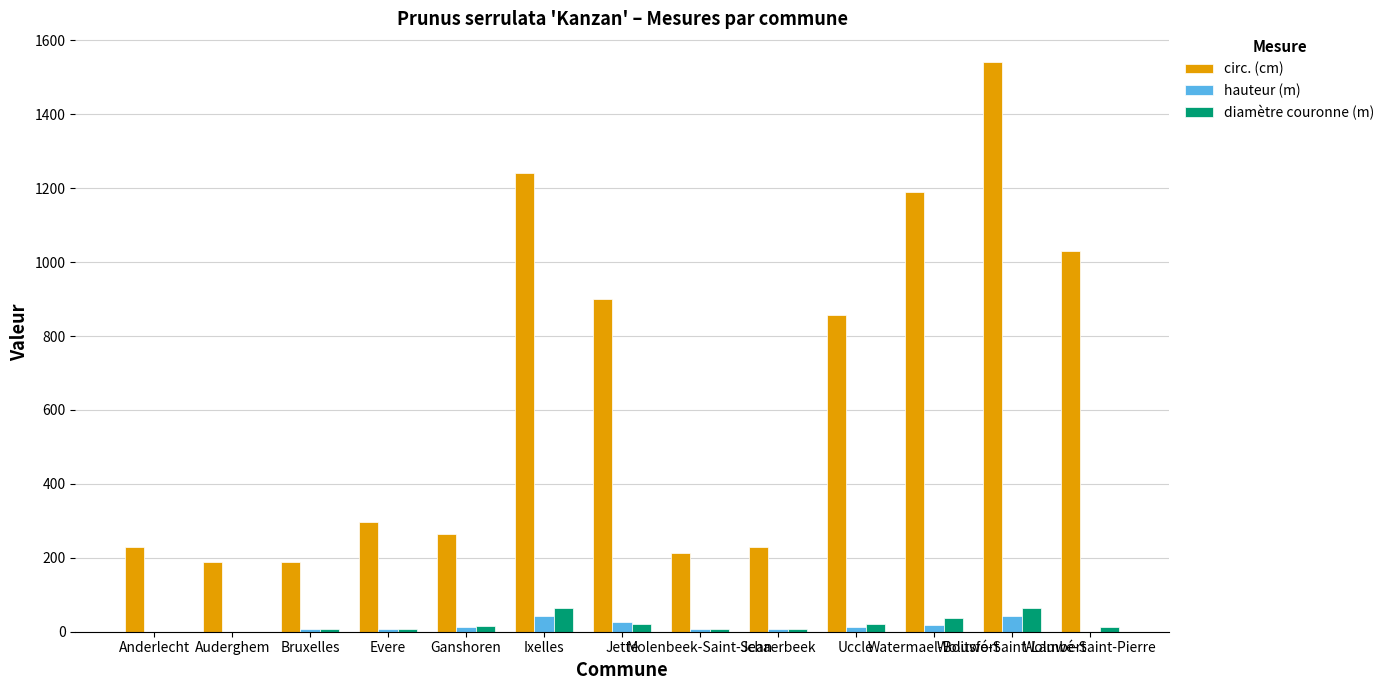

The diamètre couronne (m) series shows 22.0 at Uccle. True or false?

True